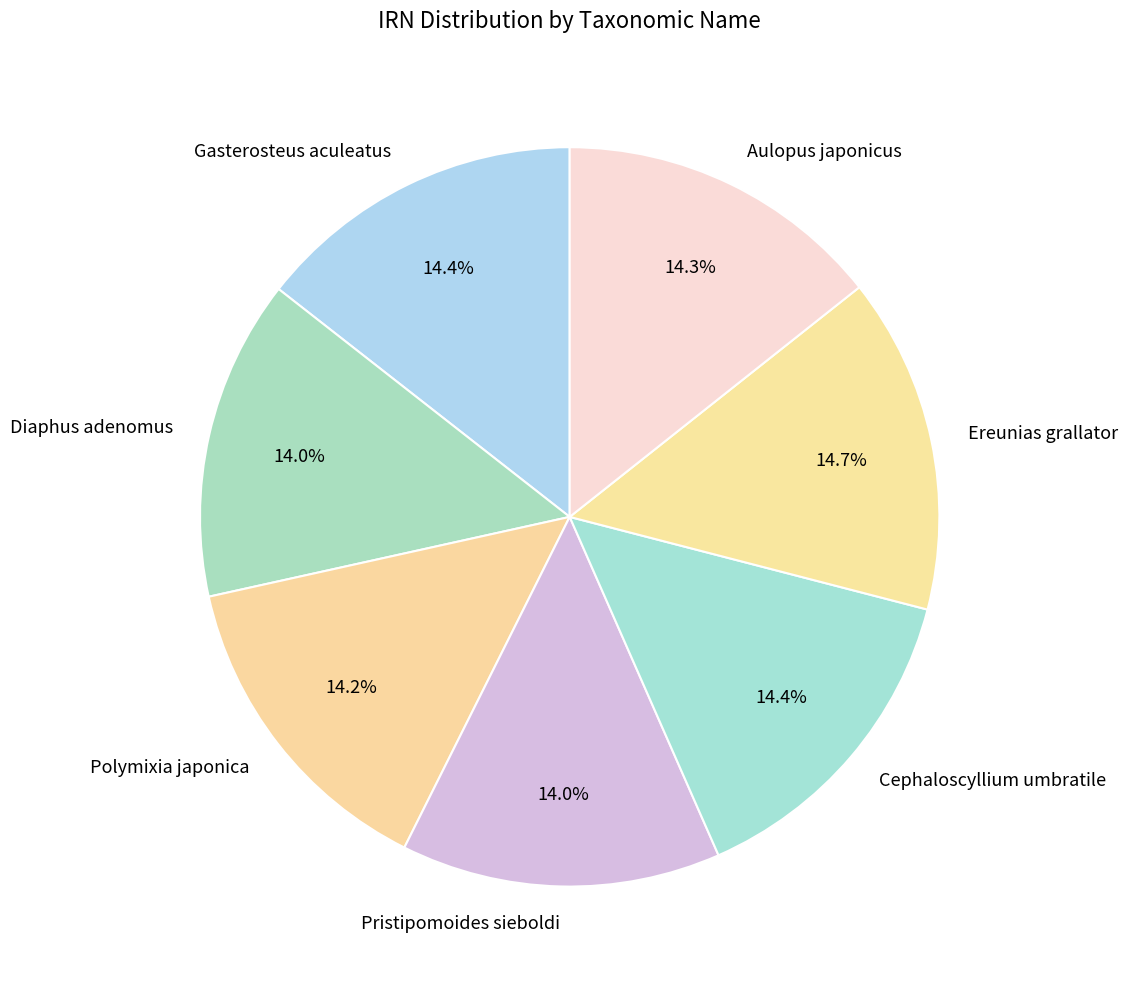

What percentage is NOT represented by Ereunias grallator?

85.3%